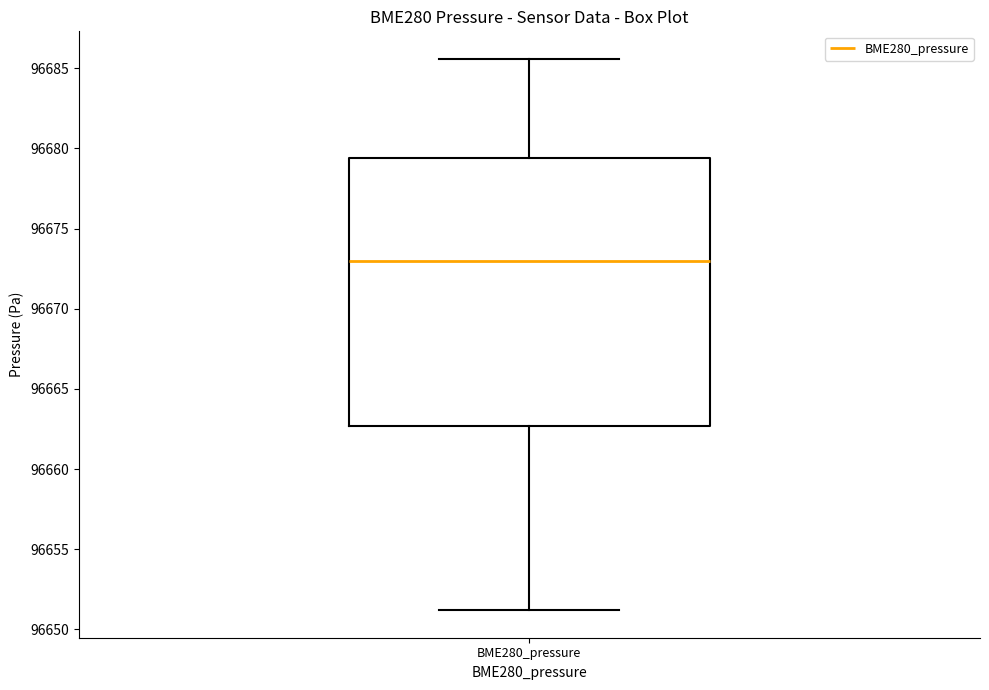

Read this box plot against the y-axis: the position of the median line, the range covered by the box, and the ends of both whiskers. The values are not printed on the chart, so give them approximately, as read against the axis.

median 96673.0, box 96662.5 to 96679.5, whiskers 96651.0 to 96685.5